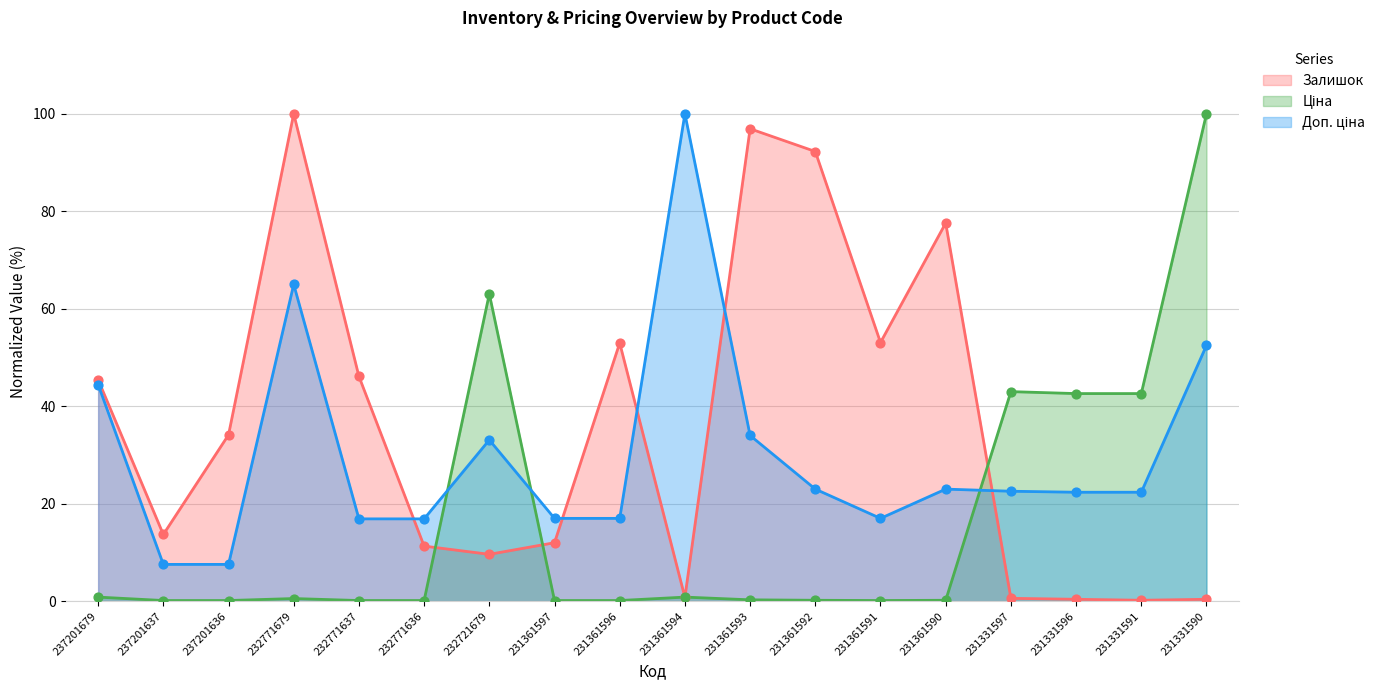

What is the total value across all series at 231331590?

152.9